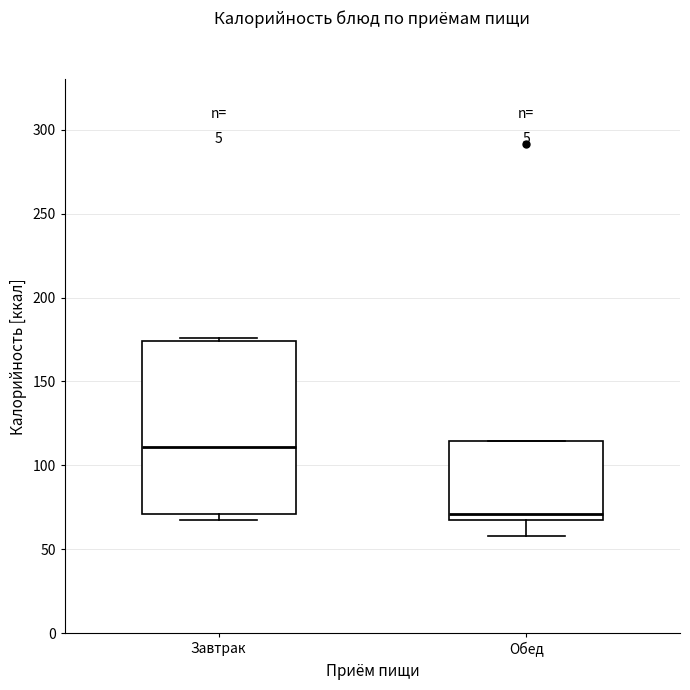

Reading left to right, transcribe this box plot: for each box, give where its median line is, the range the box spans, and where its two whiskers end, as read against the y-axis. The values are not printed on the chart, so give them approximately, as read against the axis.

Завтрак: median 110, box 70 to 175, whiskers 65 to 175 (just above the box's upper edge)
Обед: median 70, box 65 to 115, whiskers 60 to 115